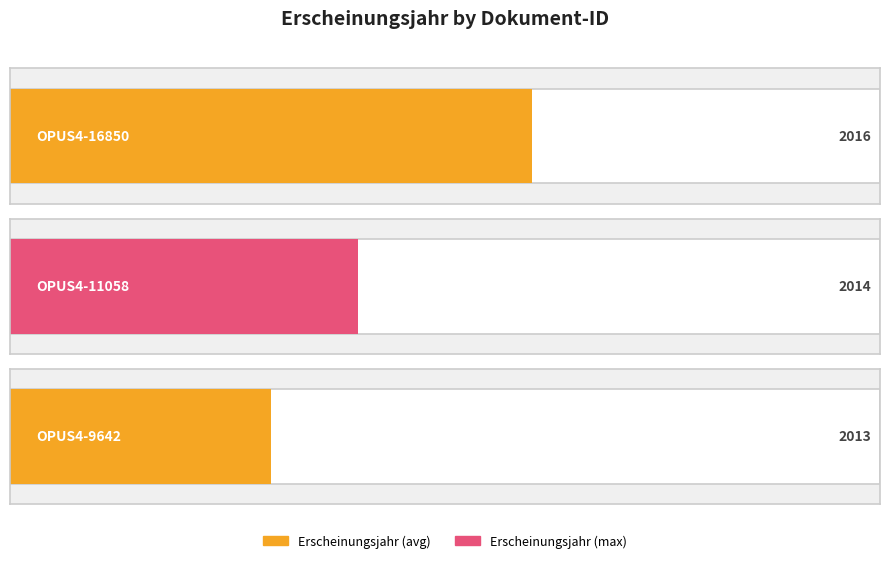

Reading left to right, extract all data points from this chart.

OPUS4-16850=2016	OPUS4-11058=2014	OPUS4-9642=2013